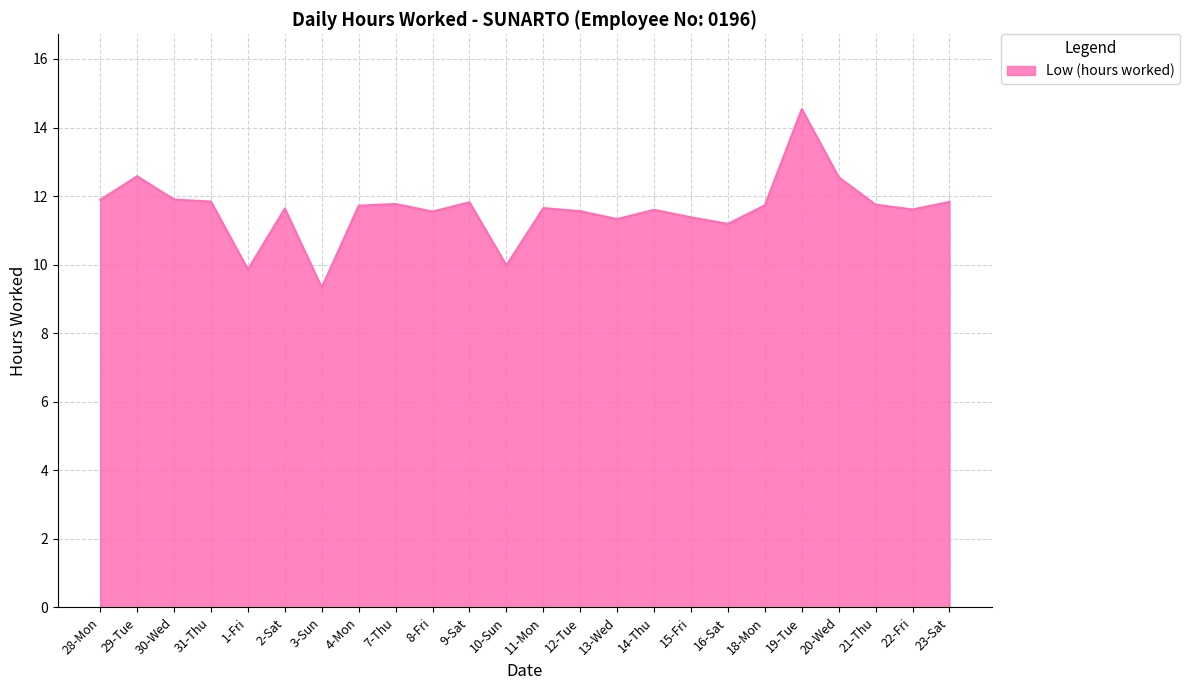

What is the difference between the maximum and minimum values?

5.2